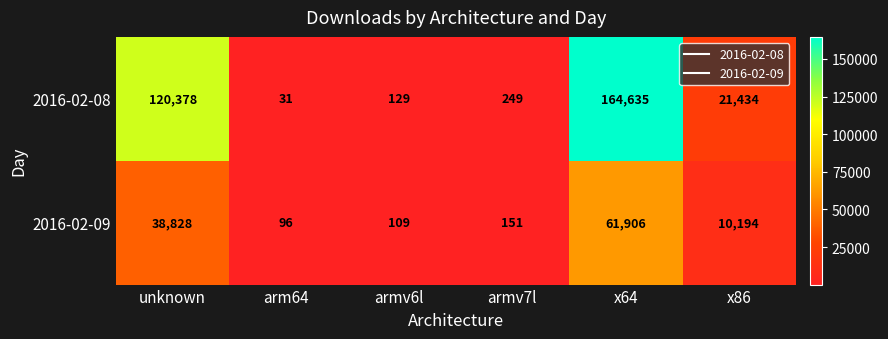

At which label does 2016-02-08 first exceed 21434?

unknown